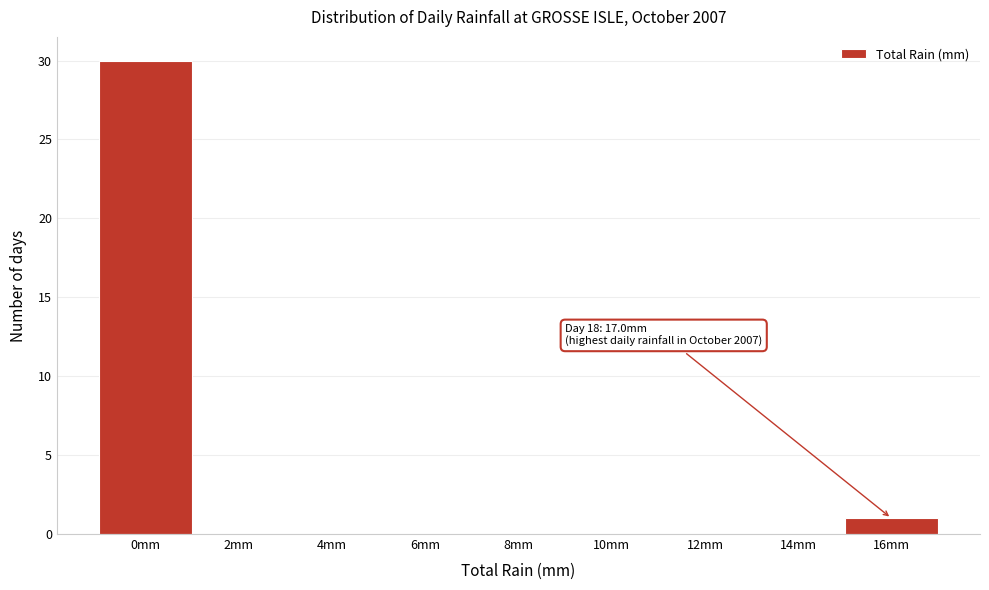

Reading left to right, list all the values displayed in this chart.

0mm=30	2mm=0	4mm=0	6mm=0	8mm=0	10mm=0	12mm=0	14mm=0	16mm=1